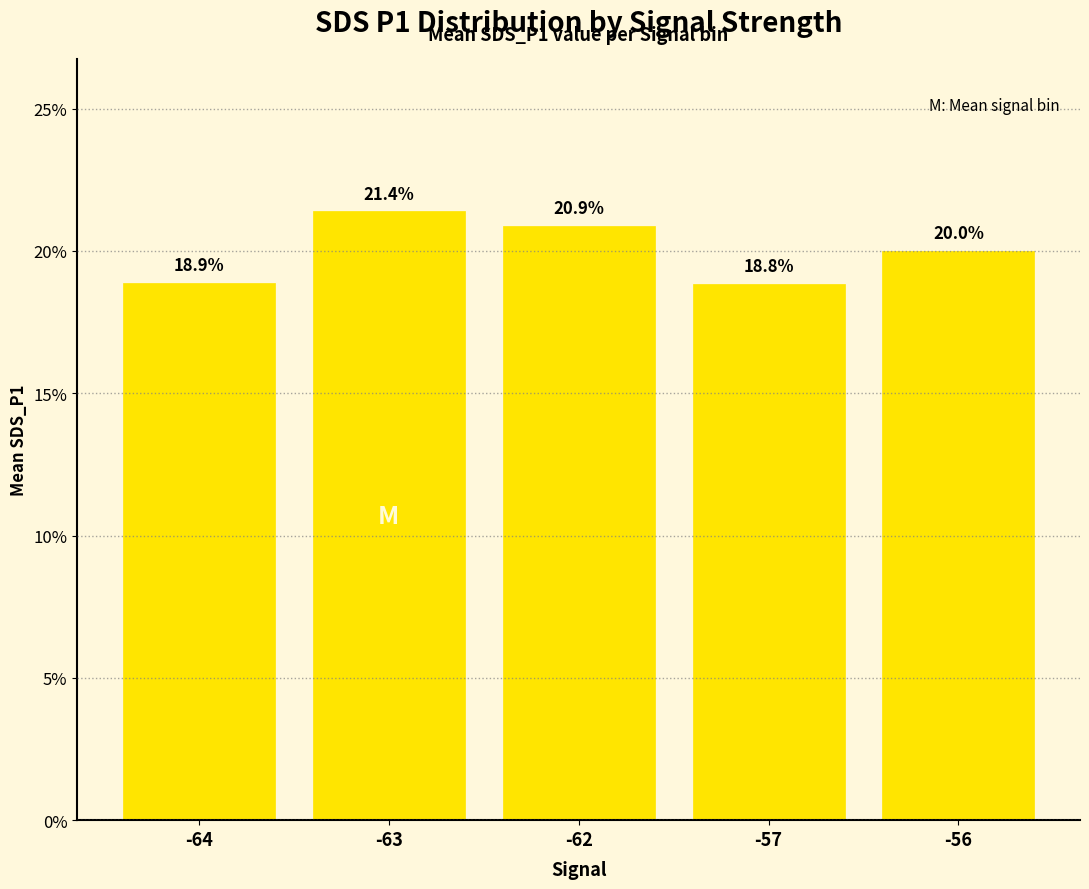

Between -57 and -56, which is larger?

-56